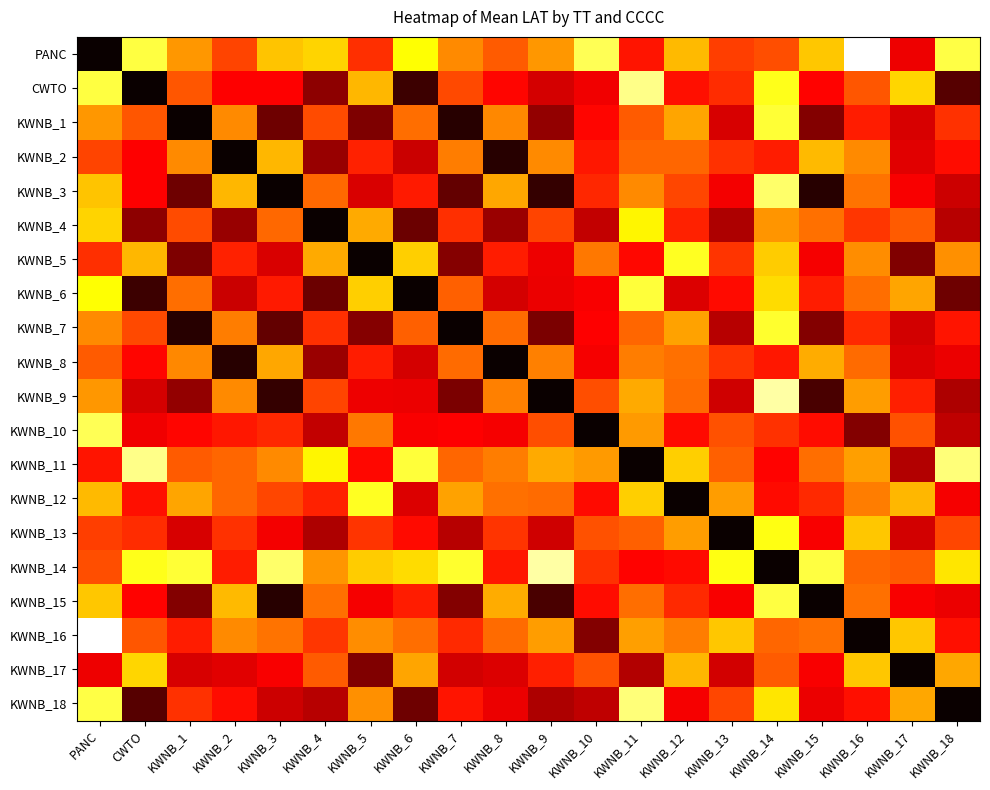

Reading right to left, transcribe all the data shown in this chart.

PANC: KWNB_18=0.2	KWNB_17=0.7	KWNB_16=0.0	KWNB_15=0.3	KWNB_14=0.5	KWNB_13=0.5	KWNB_12=0.4	KWNB_11=0.6	KWNB_10=0.2	KWNB_9=0.4	KWNB_8=0.5	KWNB_7=0.4	KWNB_6=0.3	KWNB_5=0.6	KWNB_4=0.3	KWNB_3=0.3	KWNB_2=0.5	KWNB_1=0.4	CWTO=0.2	PANC=1.0
CWTO: KWNB_18=0.9	KWNB_17=0.3	KWNB_16=0.5	KWNB_15=0.6	KWNB_14=0.2	KWNB_13=0.6	KWNB_12=0.6	KWNB_11=0.1	KWNB_10=0.7	KWNB_9=0.7	KWNB_8=0.6	KWNB_7=0.5	KWNB_6=0.9	KWNB_5=0.4	KWNB_4=0.8	KWNB_3=0.6	KWNB_2=0.6	KWNB_1=0.5	CWTO=1.0	PANC=0.2
KWNB_1: KWNB_18=0.6	KWNB_17=0.7	KWNB_16=0.6	KWNB_15=0.8	KWNB_14=0.2	KWNB_13=0.7	KWNB_12=0.4	KWNB_11=0.5	KWNB_10=0.6	KWNB_9=0.8	KWNB_8=0.4	KWNB_7=1.0	KWNB_6=0.5	KWNB_5=0.8	KWNB_4=0.5	KWNB_3=0.9	KWNB_2=0.4	KWNB_1=1.0	CWTO=0.5	PANC=0.4
KWNB_2: KWNB_18=0.6	KWNB_17=0.7	KWNB_16=0.4	KWNB_15=0.4	KWNB_14=0.6	KWNB_13=0.6	KWNB_12=0.5	KWNB_11=0.5	KWNB_10=0.6	KWNB_9=0.4	KWNB_8=1.0	KWNB_7=0.4	KWNB_6=0.7	KWNB_5=0.6	KWNB_4=0.8	KWNB_3=0.4	KWNB_2=1.0	KWNB_1=0.4	CWTO=0.6	PANC=0.5
KWNB_3: KWNB_18=0.7	KWNB_17=0.6	KWNB_16=0.5	KWNB_15=1.0	KWNB_14=0.1	KWNB_13=0.7	KWNB_12=0.5	KWNB_11=0.4	KWNB_10=0.6	KWNB_9=0.9	KWNB_8=0.4	KWNB_7=0.9	KWNB_6=0.6	KWNB_5=0.7	KWNB_4=0.5	KWNB_3=1.0	KWNB_2=0.4	KWNB_1=0.9	CWTO=0.6	PANC=0.3
KWNB_4: KWNB_18=0.7	KWNB_17=0.5	KWNB_16=0.6	KWNB_15=0.5	KWNB_14=0.4	KWNB_13=0.8	KWNB_12=0.6	KWNB_11=0.3	KWNB_10=0.7	KWNB_9=0.5	KWNB_8=0.8	KWNB_7=0.6	KWNB_6=0.9	KWNB_5=0.4	KWNB_4=1.0	KWNB_3=0.5	KWNB_2=0.8	KWNB_1=0.5	CWTO=0.8	PANC=0.3
KWNB_5: KWNB_18=0.4	KWNB_17=0.8	KWNB_16=0.4	KWNB_15=0.6	KWNB_14=0.3	KWNB_13=0.6	KWNB_12=0.2	KWNB_11=0.6	KWNB_10=0.5	KWNB_9=0.7	KWNB_8=0.6	KWNB_7=0.8	KWNB_6=0.3	KWNB_5=1.0	KWNB_4=0.4	KWNB_3=0.7	KWNB_2=0.6	KWNB_1=0.8	CWTO=0.4	PANC=0.6
KWNB_6: KWNB_18=0.9	KWNB_17=0.4	KWNB_16=0.5	KWNB_15=0.6	KWNB_14=0.3	KWNB_13=0.6	KWNB_12=0.7	KWNB_11=0.2	KWNB_10=0.6	KWNB_9=0.7	KWNB_8=0.7	KWNB_7=0.5	KWNB_6=1.0	KWNB_5=0.3	KWNB_4=0.9	KWNB_3=0.6	KWNB_2=0.7	KWNB_1=0.5	CWTO=0.9	PANC=0.3
KWNB_7: KWNB_18=0.6	KWNB_17=0.7	KWNB_16=0.6	KWNB_15=0.8	KWNB_14=0.2	KWNB_13=0.7	KWNB_12=0.4	KWNB_11=0.5	KWNB_10=0.6	KWNB_9=0.8	KWNB_8=0.5	KWNB_7=1.0	KWNB_6=0.5	KWNB_5=0.8	KWNB_4=0.6	KWNB_3=0.9	KWNB_2=0.4	KWNB_1=1.0	CWTO=0.5	PANC=0.4
KWNB_8: KWNB_18=0.7	KWNB_17=0.7	KWNB_16=0.5	KWNB_15=0.4	KWNB_14=0.6	KWNB_13=0.6	KWNB_12=0.5	KWNB_11=0.4	KWNB_10=0.6	KWNB_9=0.4	KWNB_8=1.0	KWNB_7=0.5	KWNB_6=0.7	KWNB_5=0.6	KWNB_4=0.8	KWNB_3=0.4	KWNB_2=1.0	KWNB_1=0.4	CWTO=0.6	PANC=0.5
KWNB_9: KWNB_18=0.8	KWNB_17=0.6	KWNB_16=0.4	KWNB_15=0.9	KWNB_14=0.1	KWNB_13=0.7	KWNB_12=0.5	KWNB_11=0.4	KWNB_10=0.5	KWNB_9=1.0	KWNB_8=0.4	KWNB_7=0.8	KWNB_6=0.7	KWNB_5=0.7	KWNB_4=0.5	KWNB_3=0.9	KWNB_2=0.4	KWNB_1=0.8	CWTO=0.7	PANC=0.4
KWNB_10: KWNB_18=0.7	KWNB_17=0.5	KWNB_16=0.8	KWNB_15=0.6	KWNB_14=0.6	KWNB_13=0.5	KWNB_12=0.6	KWNB_11=0.4	KWNB_10=1.0	KWNB_9=0.5	KWNB_8=0.6	KWNB_7=0.6	KWNB_6=0.6	KWNB_5=0.5	KWNB_4=0.7	KWNB_3=0.6	KWNB_2=0.6	KWNB_1=0.6	CWTO=0.7	PANC=0.2
KWNB_11: KWNB_18=0.1	KWNB_17=0.7	KWNB_16=0.4	KWNB_15=0.5	KWNB_14=0.6	KWNB_13=0.5	KWNB_12=0.3	KWNB_11=1.0	KWNB_10=0.4	KWNB_9=0.4	KWNB_8=0.4	KWNB_7=0.5	KWNB_6=0.2	KWNB_5=0.6	KWNB_4=0.3	KWNB_3=0.4	KWNB_2=0.5	KWNB_1=0.5	CWTO=0.1	PANC=0.6
KWNB_12: KWNB_18=0.6	KWNB_17=0.4	KWNB_16=0.4	KWNB_15=0.6	KWNB_14=0.6	KWNB_13=0.4	KWNB_12=1.0	KWNB_11=0.3	KWNB_10=0.6	KWNB_9=0.5	KWNB_8=0.5	KWNB_7=0.4	KWNB_6=0.7	KWNB_5=0.2	KWNB_4=0.6	KWNB_3=0.5	KWNB_2=0.5	KWNB_1=0.4	CWTO=0.6	PANC=0.4
KWNB_13: KWNB_18=0.5	KWNB_17=0.7	KWNB_16=0.3	KWNB_15=0.6	KWNB_14=0.2	KWNB_13=1.0	KWNB_12=0.4	KWNB_11=0.5	KWNB_10=0.5	KWNB_9=0.7	KWNB_8=0.6	KWNB_7=0.7	KWNB_6=0.6	KWNB_5=0.6	KWNB_4=0.8	KWNB_3=0.7	KWNB_2=0.6	KWNB_1=0.7	CWTO=0.6	PANC=0.5
KWNB_14: KWNB_18=0.3	KWNB_17=0.5	KWNB_16=0.5	KWNB_15=0.2	KWNB_14=1.0	KWNB_13=0.2	KWNB_12=0.6	KWNB_11=0.6	KWNB_10=0.6	KWNB_9=0.1	KWNB_8=0.6	KWNB_7=0.2	KWNB_6=0.3	KWNB_5=0.3	KWNB_4=0.4	KWNB_3=0.1	KWNB_2=0.6	KWNB_1=0.2	CWTO=0.2	PANC=0.5
KWNB_15: KWNB_18=0.7	KWNB_17=0.6	KWNB_16=0.5	KWNB_15=1.0	KWNB_14=0.2	KWNB_13=0.6	KWNB_12=0.6	KWNB_11=0.5	KWNB_10=0.6	KWNB_9=0.9	KWNB_8=0.4	KWNB_7=0.8	KWNB_6=0.6	KWNB_5=0.6	KWNB_4=0.5	KWNB_3=1.0	KWNB_2=0.4	KWNB_1=0.8	CWTO=0.6	PANC=0.3
KWNB_16: KWNB_18=0.6	KWNB_17=0.3	KWNB_16=1.0	KWNB_15=0.5	KWNB_14=0.5	KWNB_13=0.3	KWNB_12=0.4	KWNB_11=0.4	KWNB_10=0.8	KWNB_9=0.4	KWNB_8=0.5	KWNB_7=0.6	KWNB_6=0.5	KWNB_5=0.4	KWNB_4=0.6	KWNB_3=0.5	KWNB_2=0.4	KWNB_1=0.6	CWTO=0.5	PANC=0.0
KWNB_17: KWNB_18=0.4	KWNB_17=1.0	KWNB_16=0.3	KWNB_15=0.6	KWNB_14=0.5	KWNB_13=0.7	KWNB_12=0.4	KWNB_11=0.7	KWNB_10=0.5	KWNB_9=0.6	KWNB_8=0.7	KWNB_7=0.7	KWNB_6=0.4	KWNB_5=0.8	KWNB_4=0.5	KWNB_3=0.6	KWNB_2=0.7	KWNB_1=0.7	CWTO=0.3	PANC=0.7
KWNB_18: KWNB_18=1.0	KWNB_17=0.4	KWNB_16=0.6	KWNB_15=0.7	KWNB_14=0.3	KWNB_13=0.5	KWNB_12=0.6	KWNB_11=0.1	KWNB_10=0.7	KWNB_9=0.8	KWNB_8=0.7	KWNB_7=0.6	KWNB_6=0.9	KWNB_5=0.4	KWNB_4=0.7	KWNB_3=0.7	KWNB_2=0.6	KWNB_1=0.6	CWTO=0.9	PANC=0.2